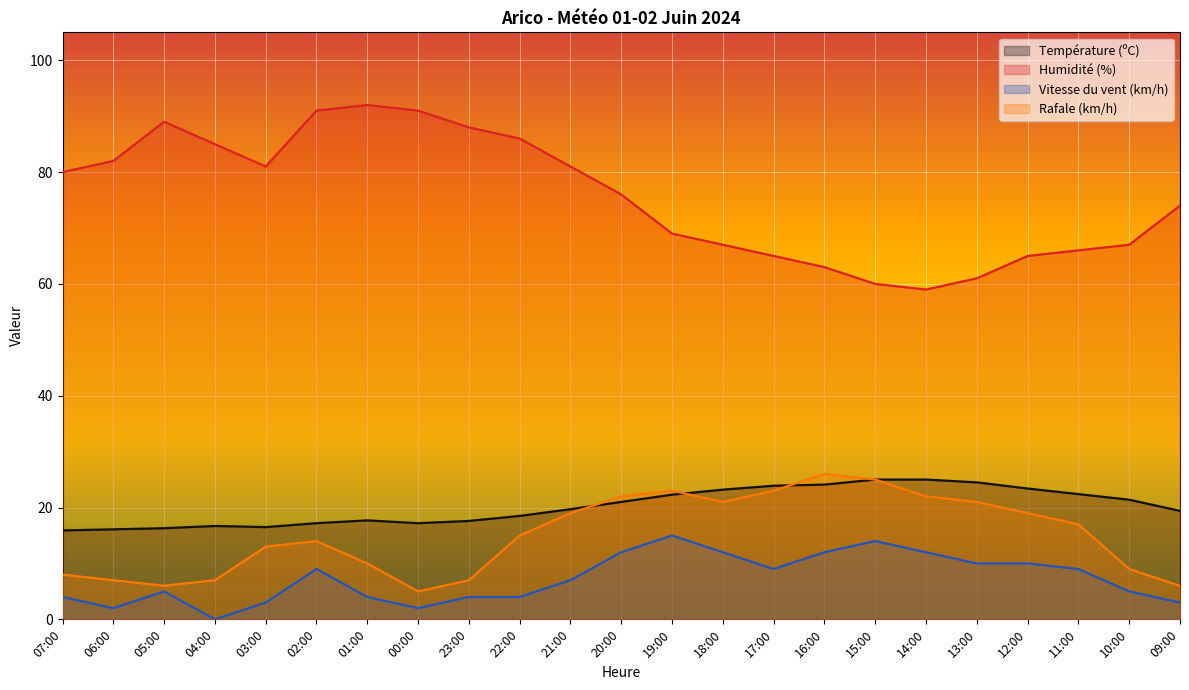

Rank the series by their maximum value, from lowest to highest.

Vitesse du vent (km/h), Température (ºC), Rafale (km/h), Humidité (%)